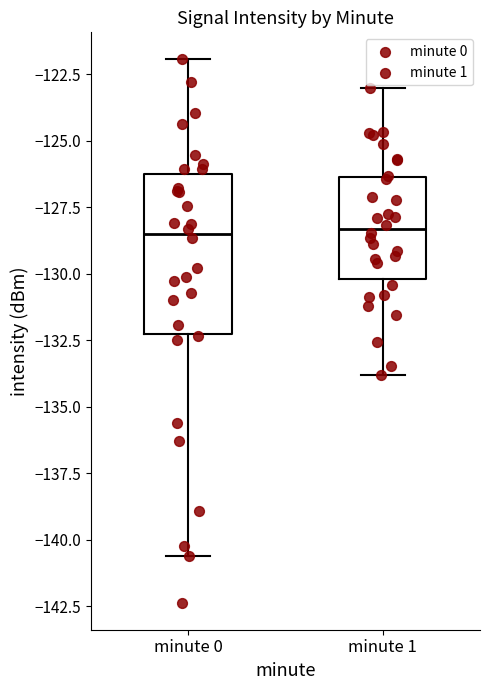

Reading left to right, read every box against the y-axis: the position of its median line, the range the box covers, and the ends of its whiskers. The values are not printed on the chart, so give them approximately, as read against the axis.

minute 0: median -128.5, box -132.5 to -126.5, whiskers -140.5 to -122.0
minute 1: median -128.5, box -130.0 to -126.5, whiskers -134.0 to -123.0